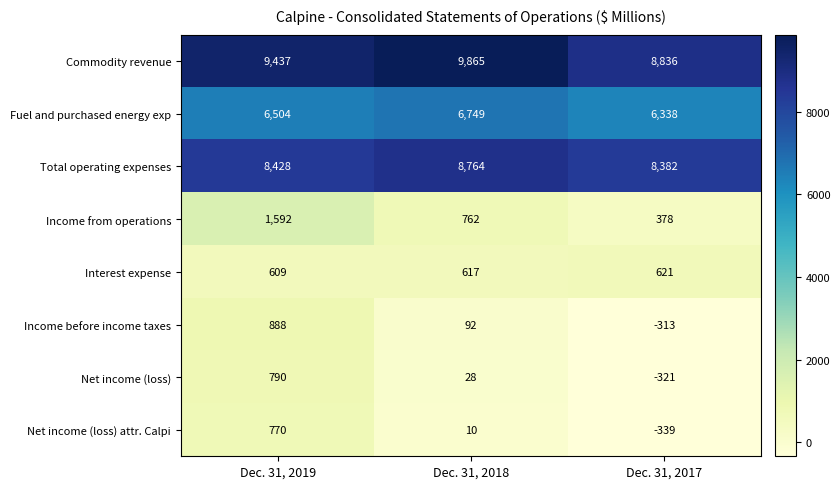

At which label does Income from operations first exceed 762?

Dec. 31, 2019